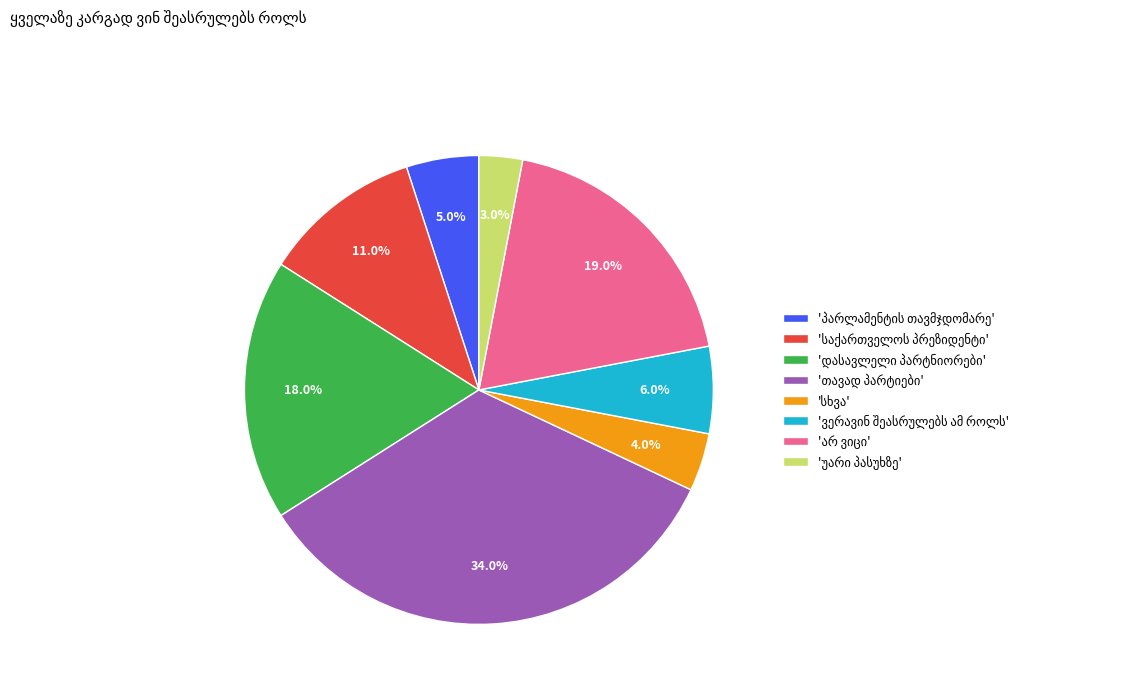

Does any single category account for the majority?

No